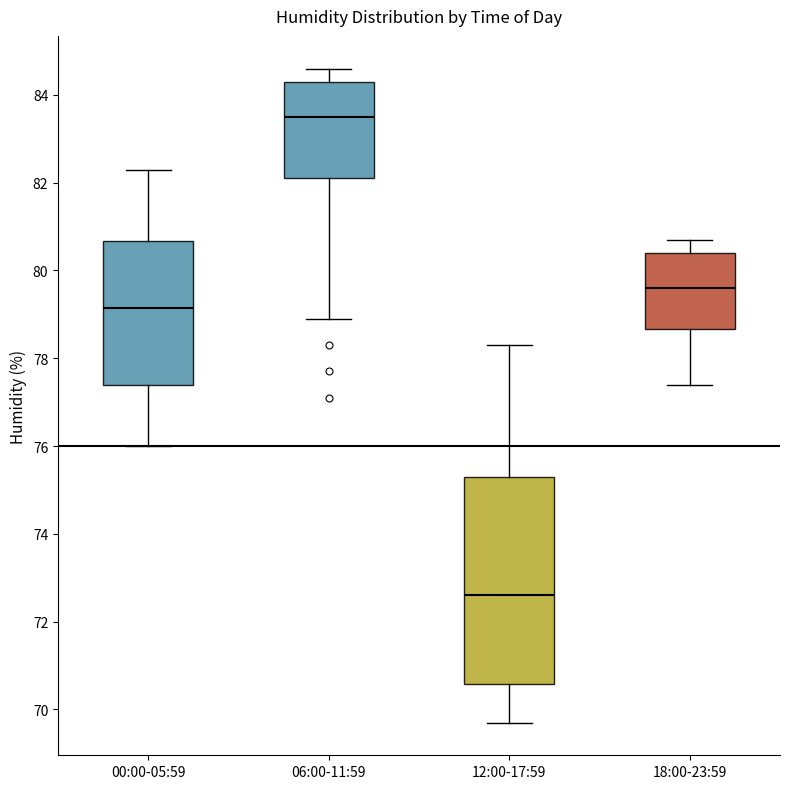

Where does the upper whisker of the box for 06:00-11:59 end on the y-axis? The values are not printed on the chart, so give them approximately, as read against the axis.

84.6